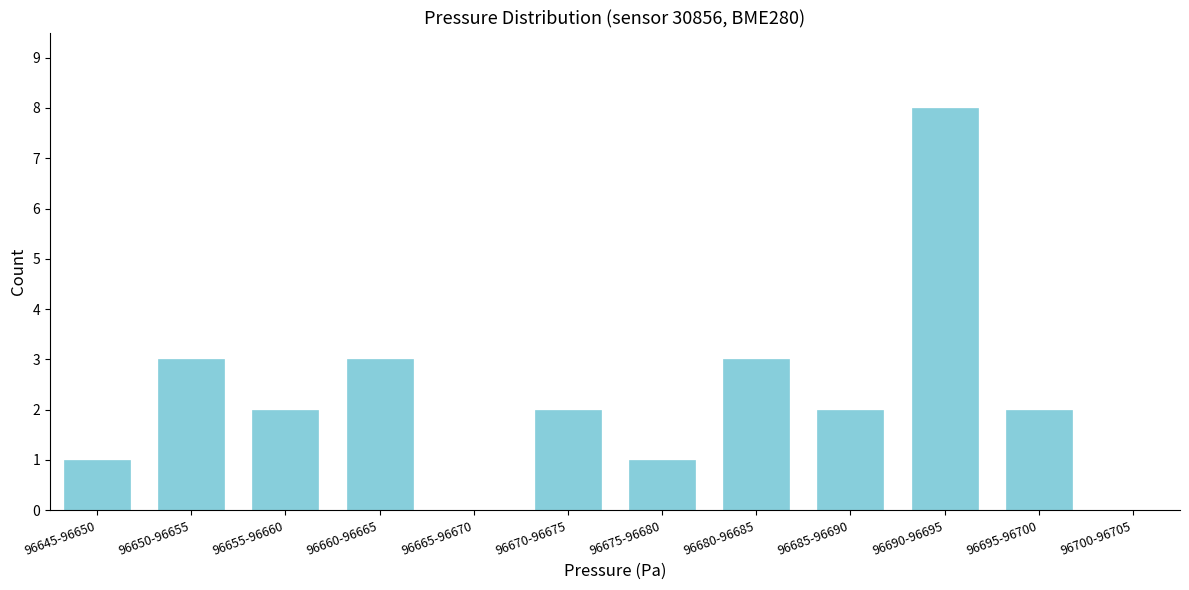

Reading right to left, list all the values displayed in this chart.

96700-96705=0	96695-96700=2	96690-96695=8	96685-96690=2	96680-96685=3	96675-96680=1	96670-96675=2	96665-96670=0	96660-96665=3	96655-96660=2	96650-96655=3	96645-96650=1